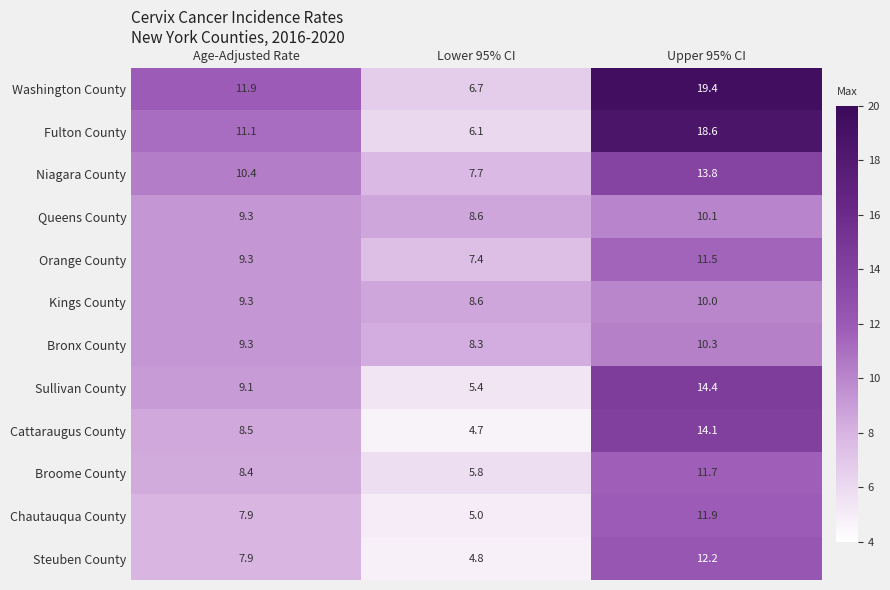

What is the sum of the Bronx County values at Lower 95% CI and Upper 95% CI?

18.6